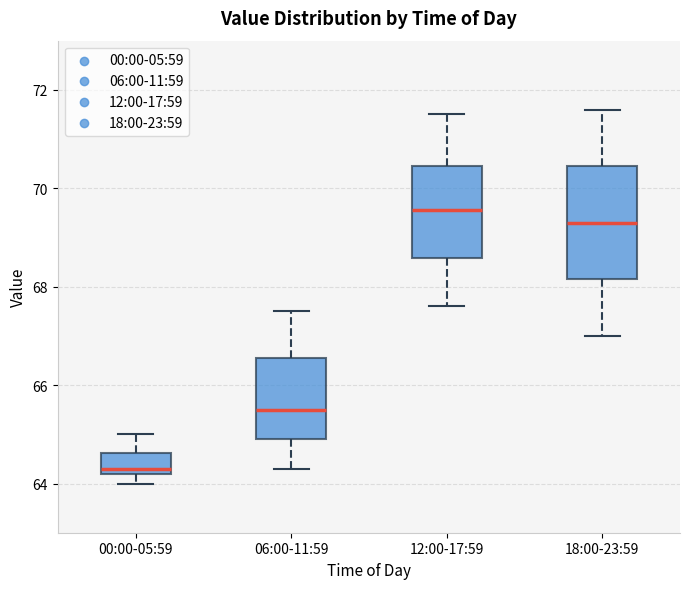

Where is the lower edge of the box for 12:00-17:59 on the y-axis? The values are not printed on the chart, so give them approximately, as read against the axis.

68.6